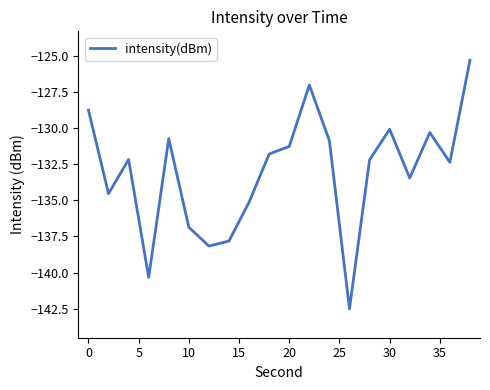

Does the chart have visible grid lines?

No